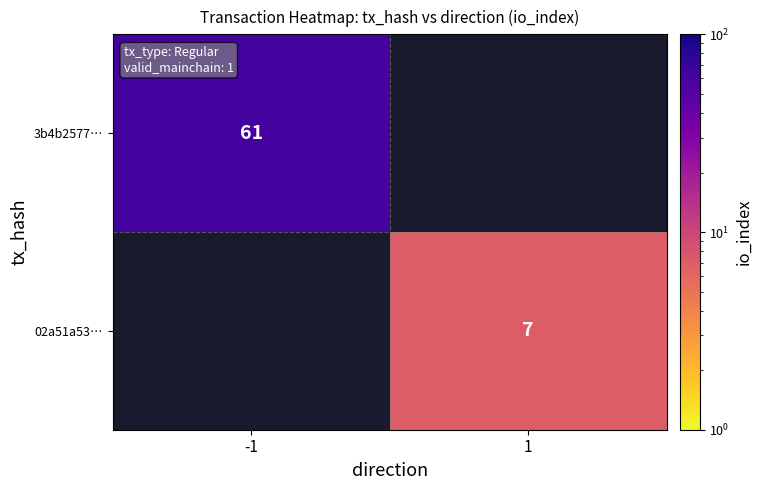

Which category has the lowest value across all series?

1